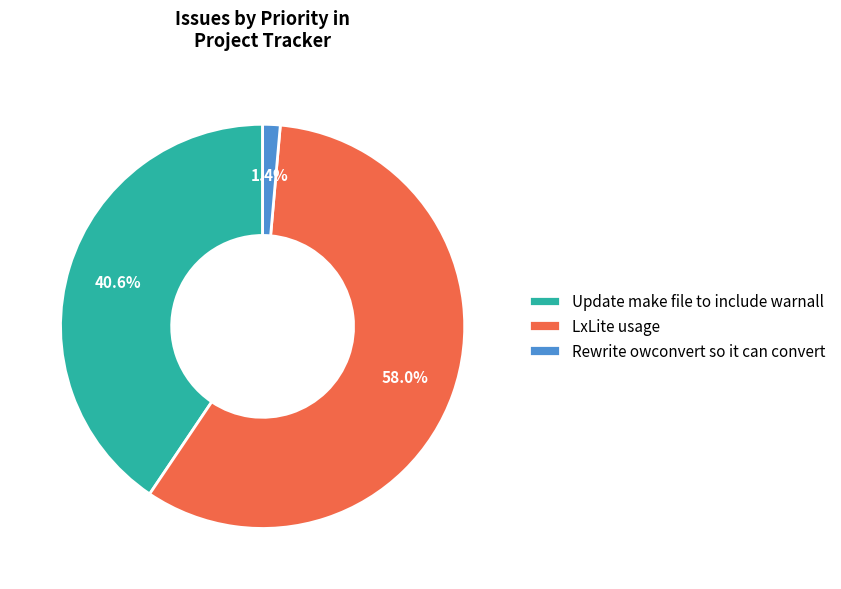

To the nearest percent, what is the difference between the largest and smallest slice percentages?

57%